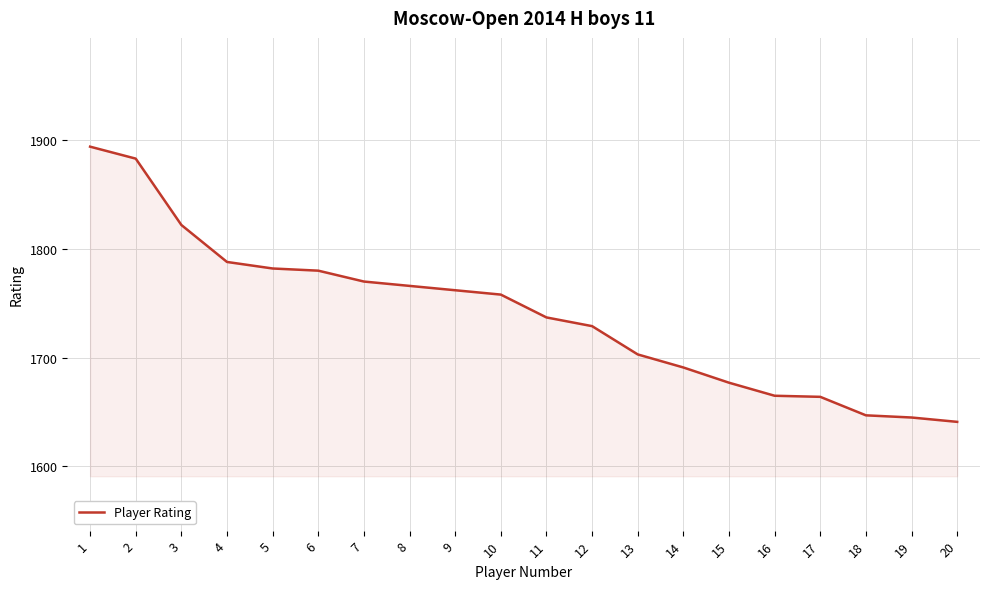

What is the difference between the maximum and minimum values?

253